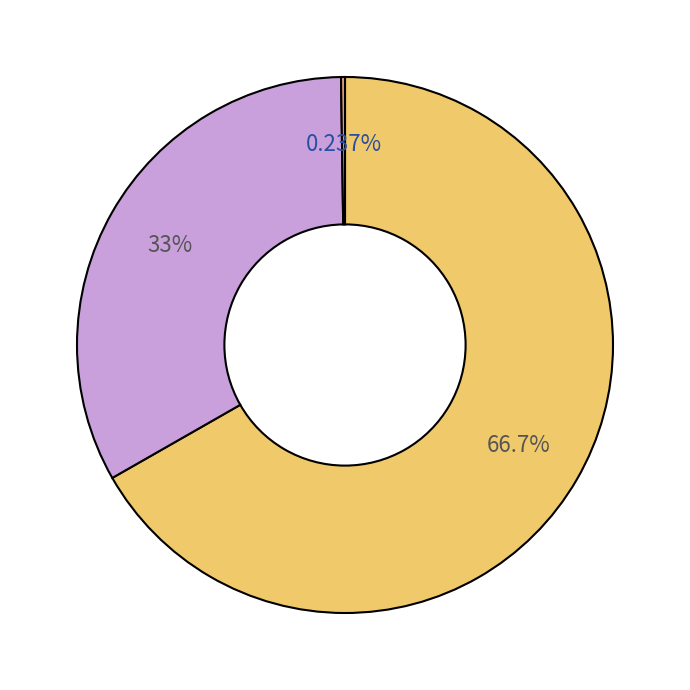

Is there a majority slice in this chart?

Yes